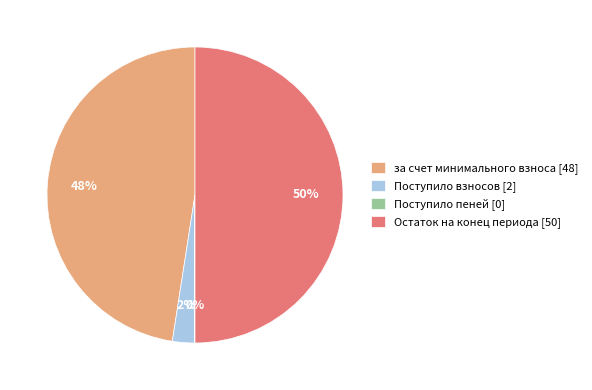

Between Поступило взносов [2] and Остаток на конец периода [50], which is larger?

Остаток на конец периода [50]